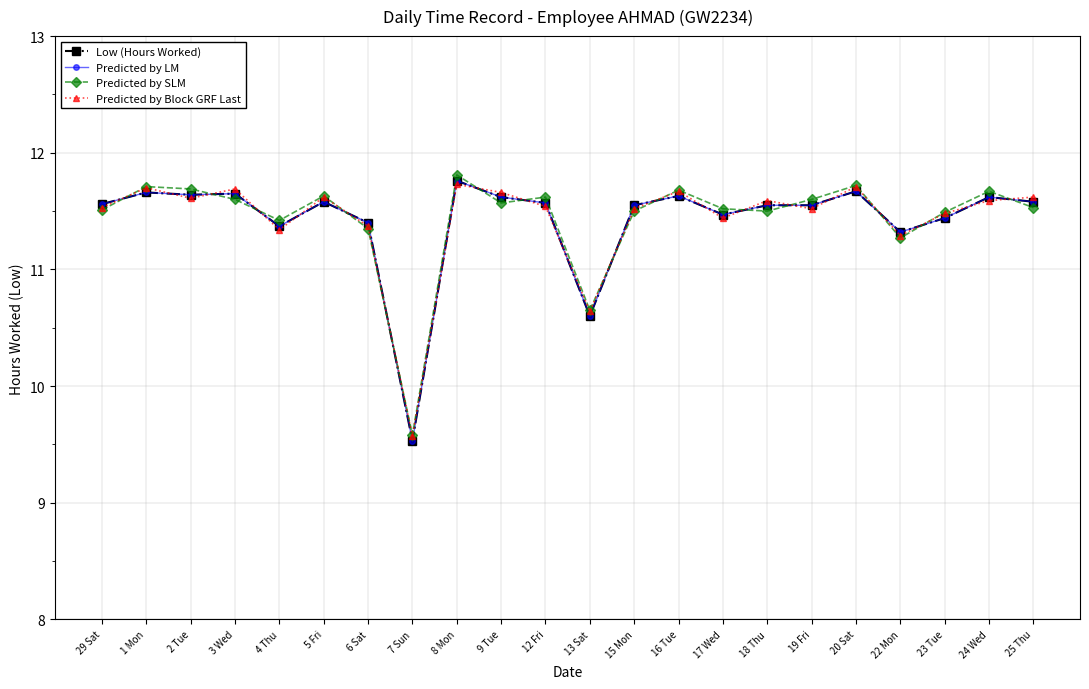

True or false: Predicted by LM and Predicted by SLM cross at least once.

True